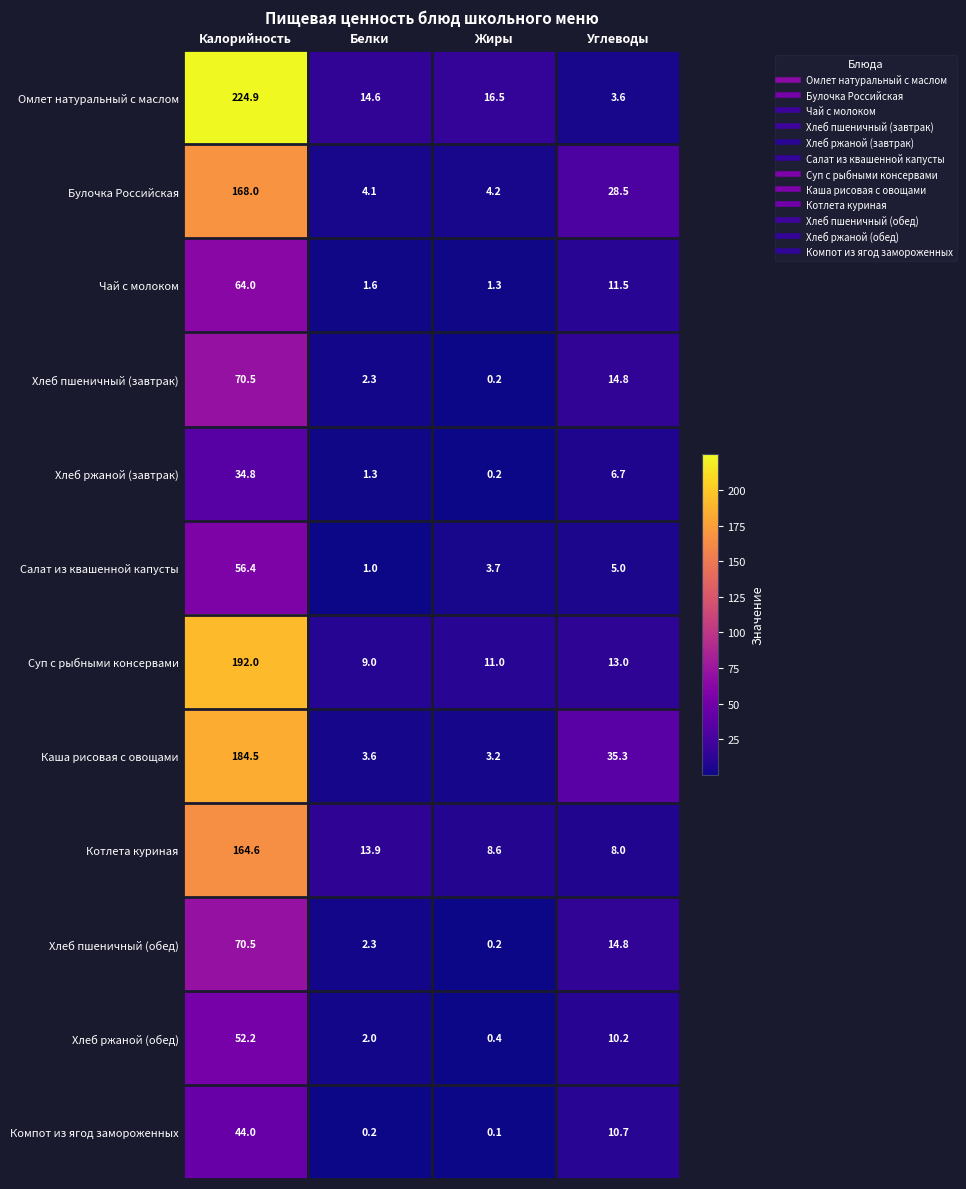

Read the Булочка Российская value at Калорийность.

168.0